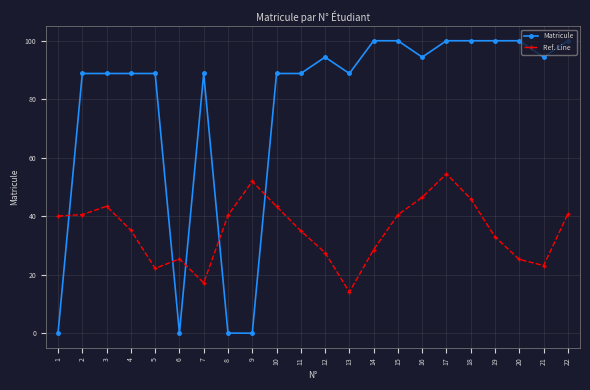

True or false: Ref. Line and Matricule cross at least once.

True